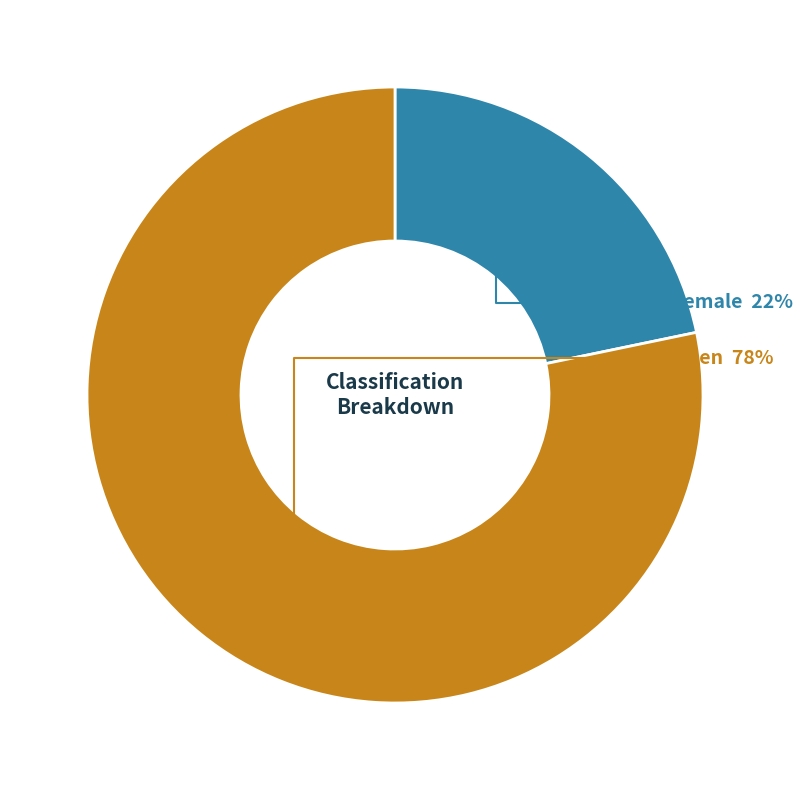

Count the number of slices in the pie.

2